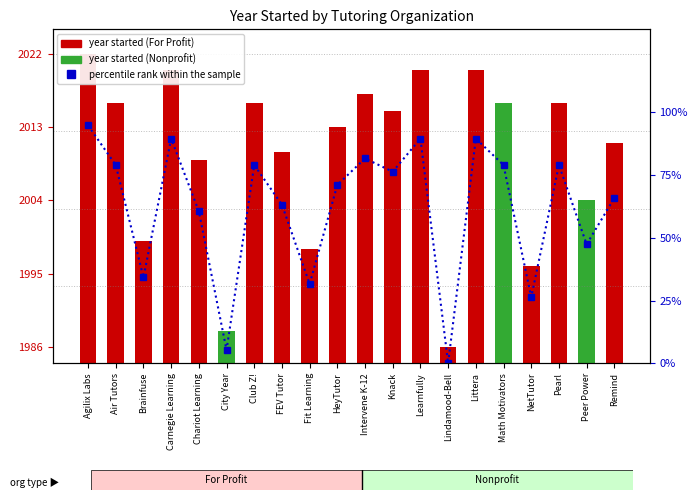

What position from the right is Agilix Labs?

20